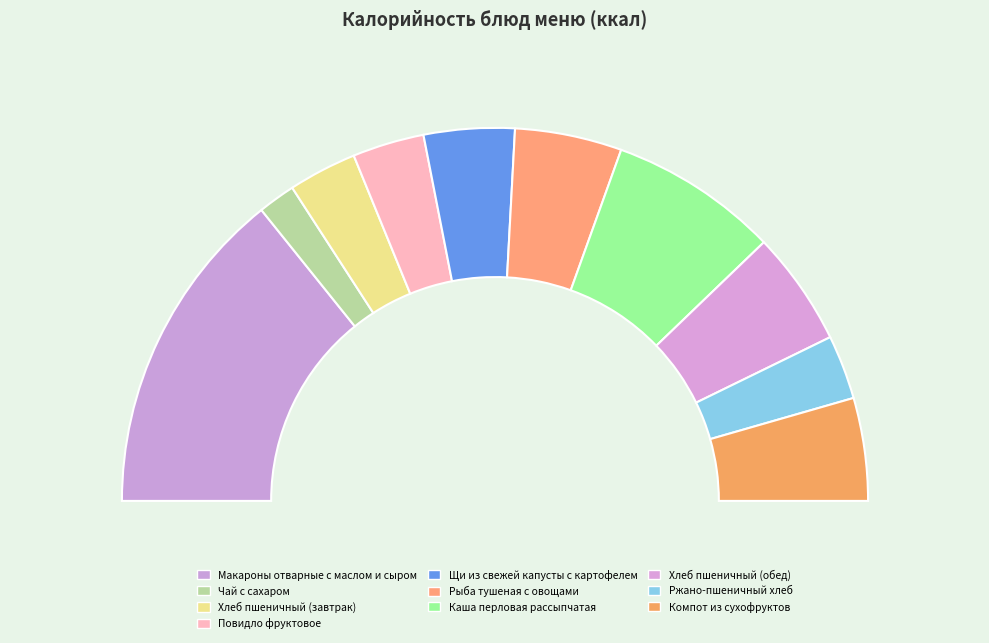

Is there any slice that represents more than half of the pie?

No